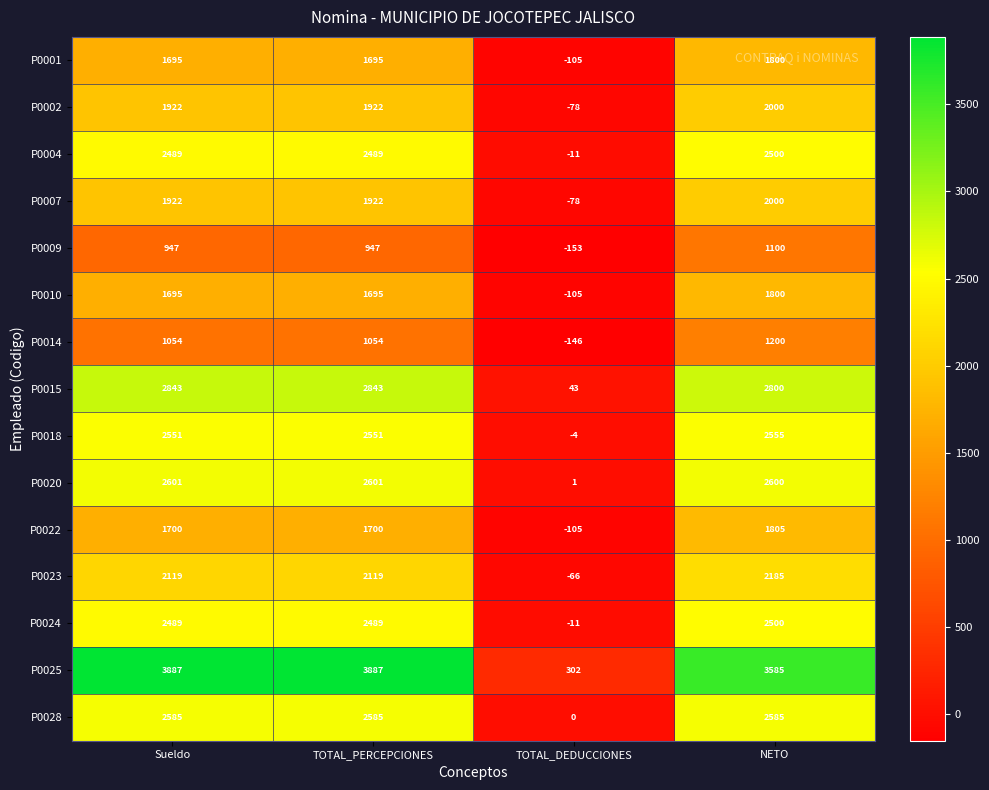

How many data points does each series have?

4